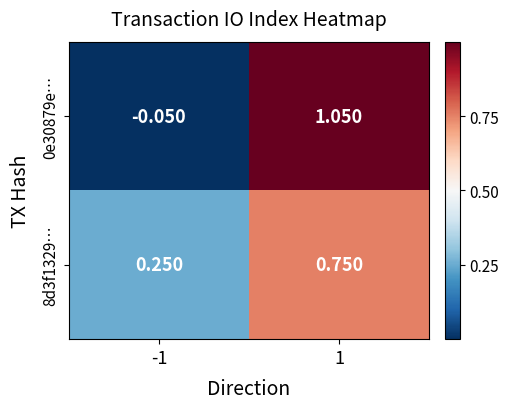

At which category is the sum across all series the highest?

1